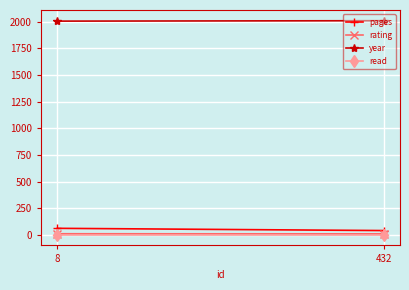

What is the value of the read point at the 1st from the left?

1